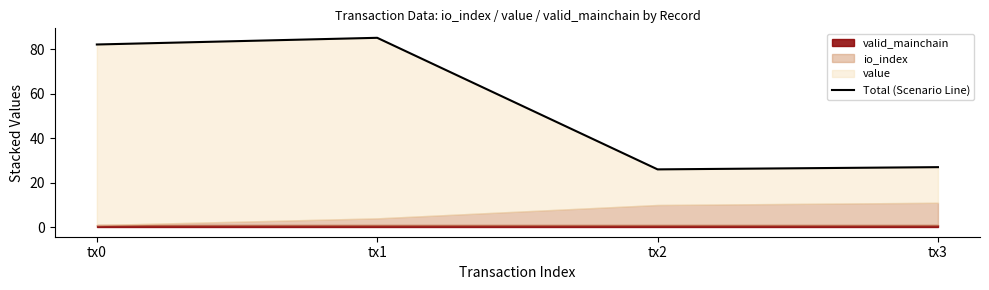

What is the sum of all values?

220.0